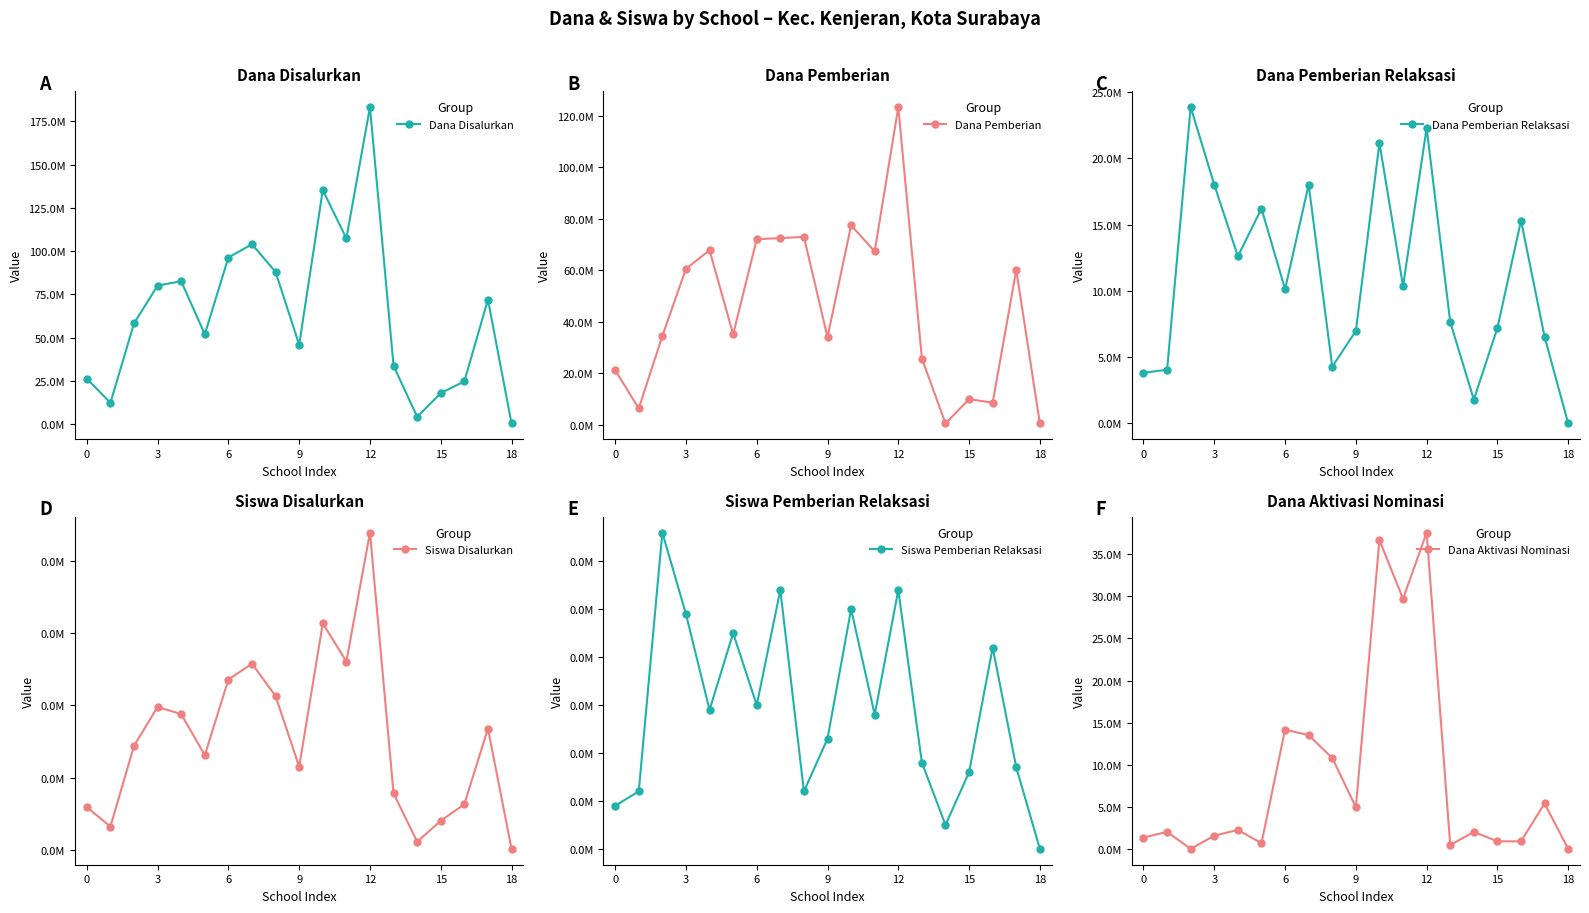

How many times do Dana Pemberian Relaksasi and Dana Aktivasi Nominasi cross each other?

8